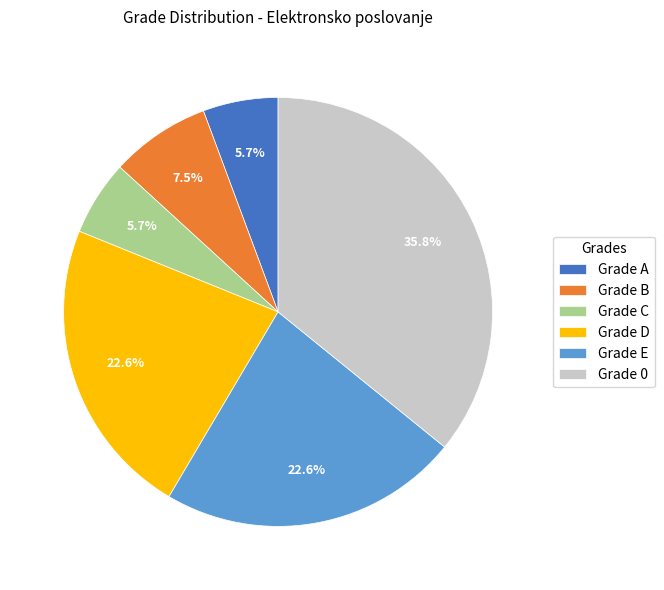

How many slices are in this pie chart?

6